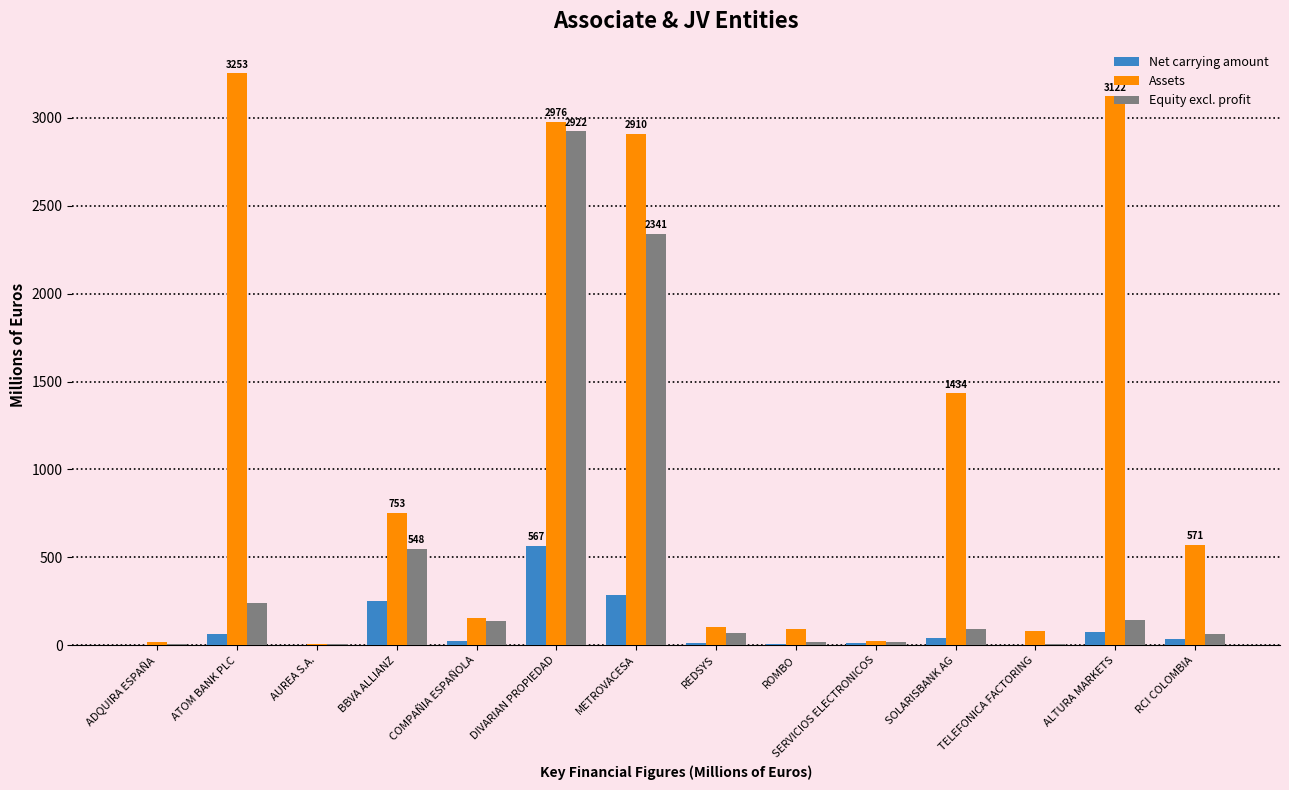

What is the difference between the Assets values at ALTURA MARKETS and ATOM BANK PLC?

131